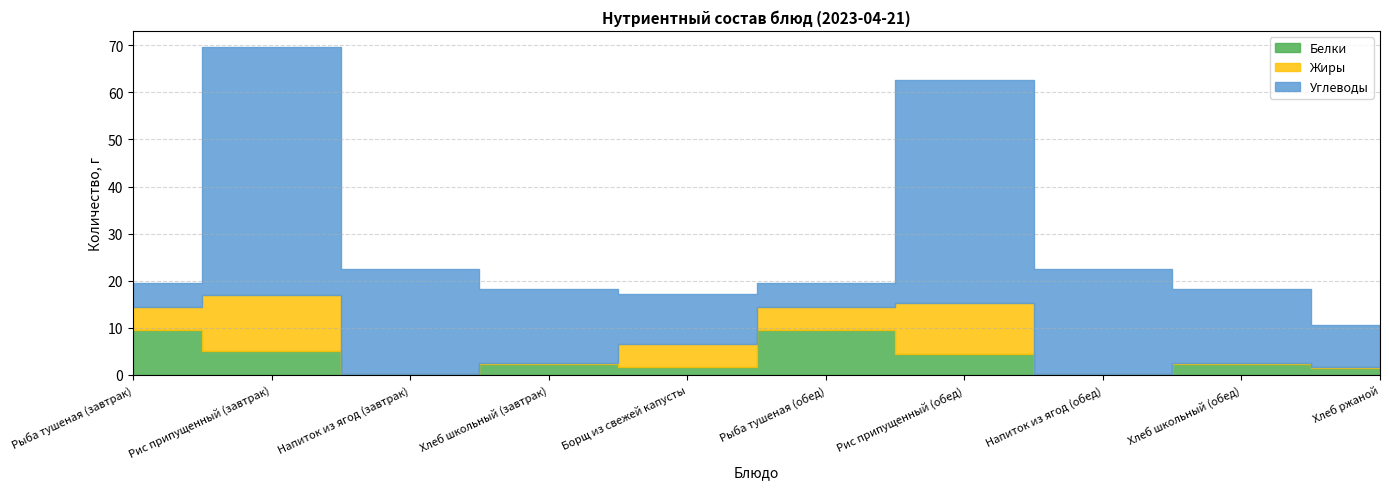

The value of Углеводы at Хлеб школьный (завтрак) is 4.3. True or false?

False